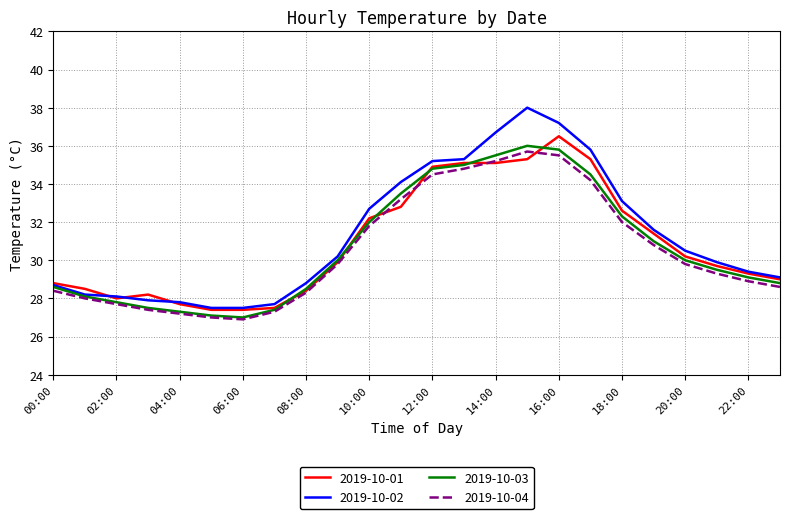

Which series has the widest spread of values?

2019-10-02